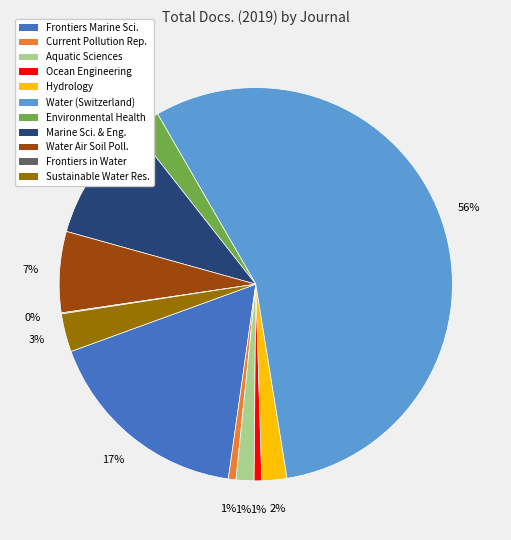

To the nearest percent, what is the average slice percentage?

9%